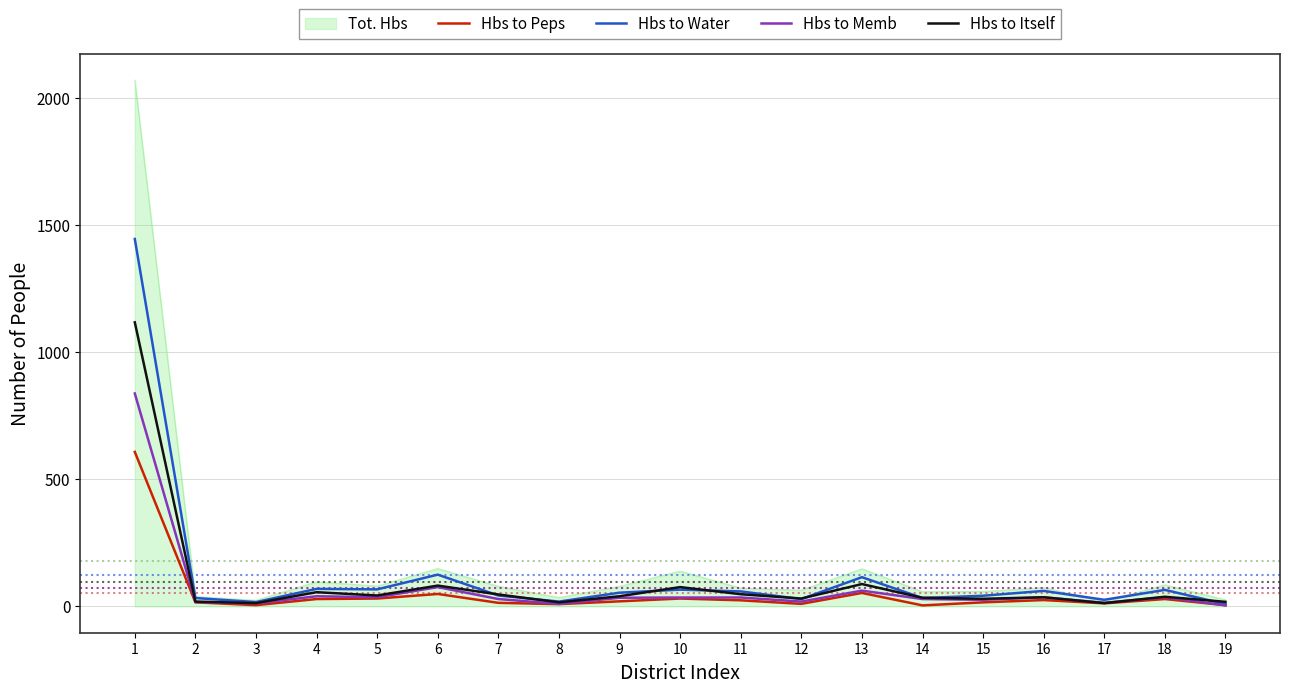

Rank the series by their maximum value, from highest to lowest.

Tot. Hbs, Hbs to Water, Hbs to Itself, Hbs to Memb, Hbs to Peps